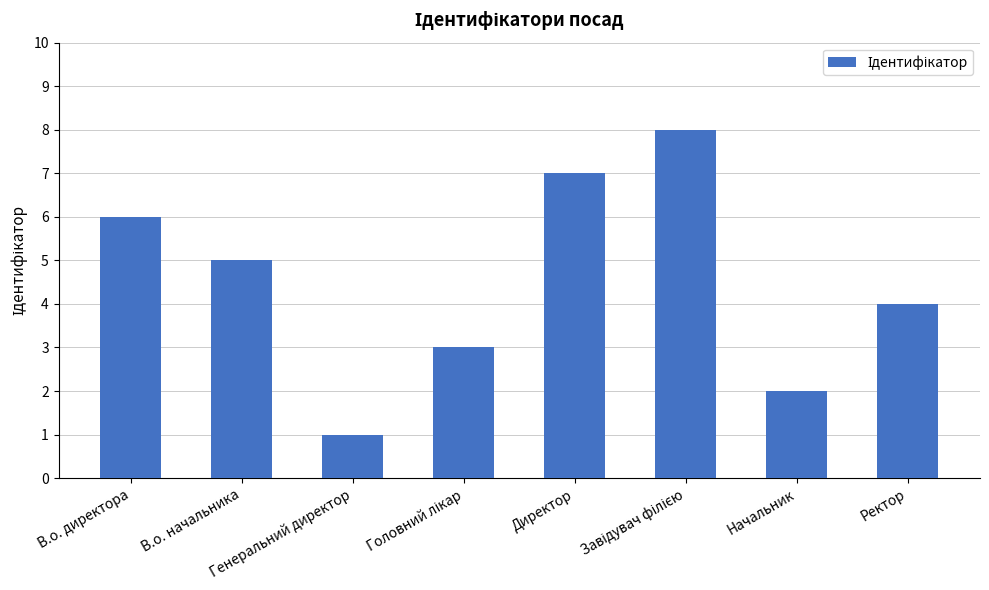

What is the maximum value shown in the chart?

8